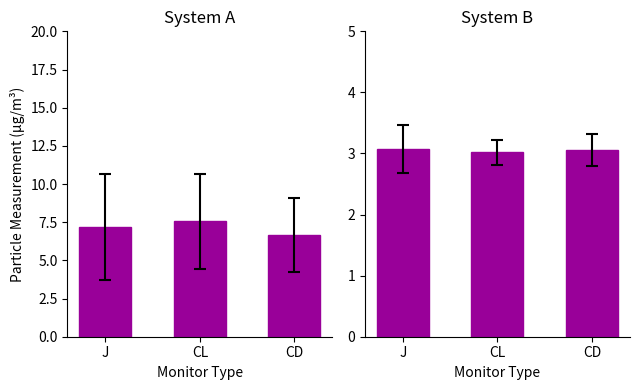

What position from the left is CD?

3